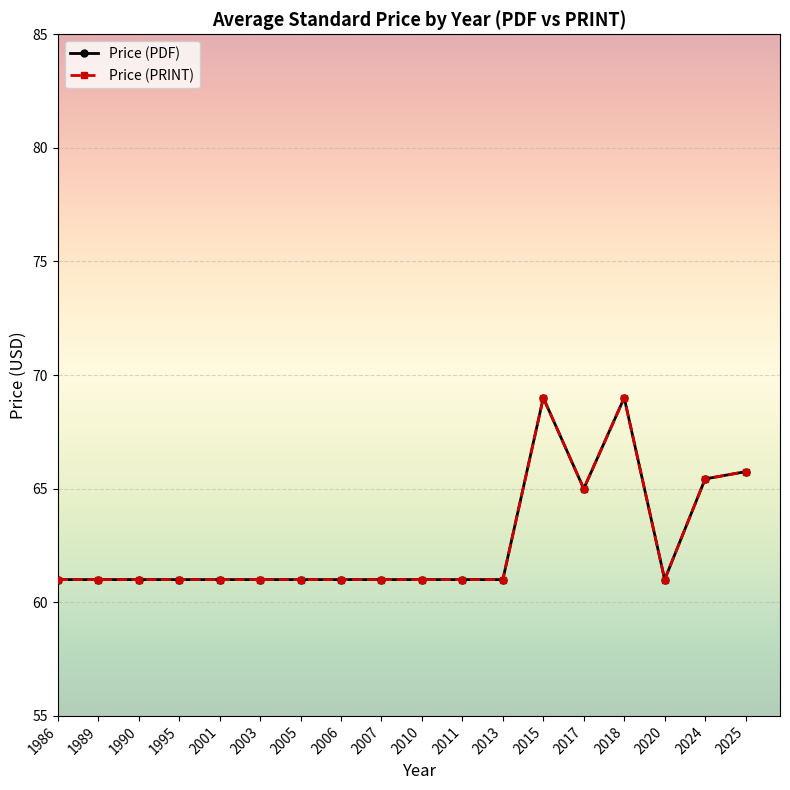

True or false: Price (PRINT) and Price (PDF) cross at least once.

False